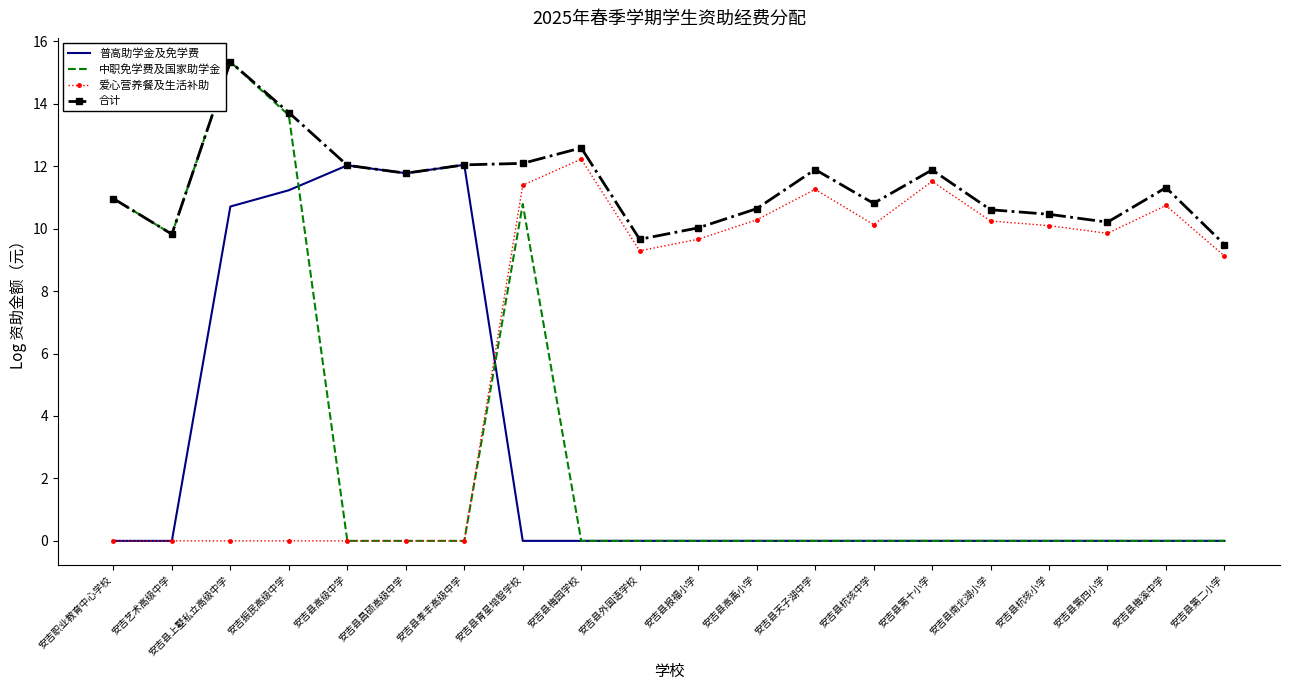

Where is 爱心营养餐及生活补助 nearest to the value 6?

安吉县第二小学